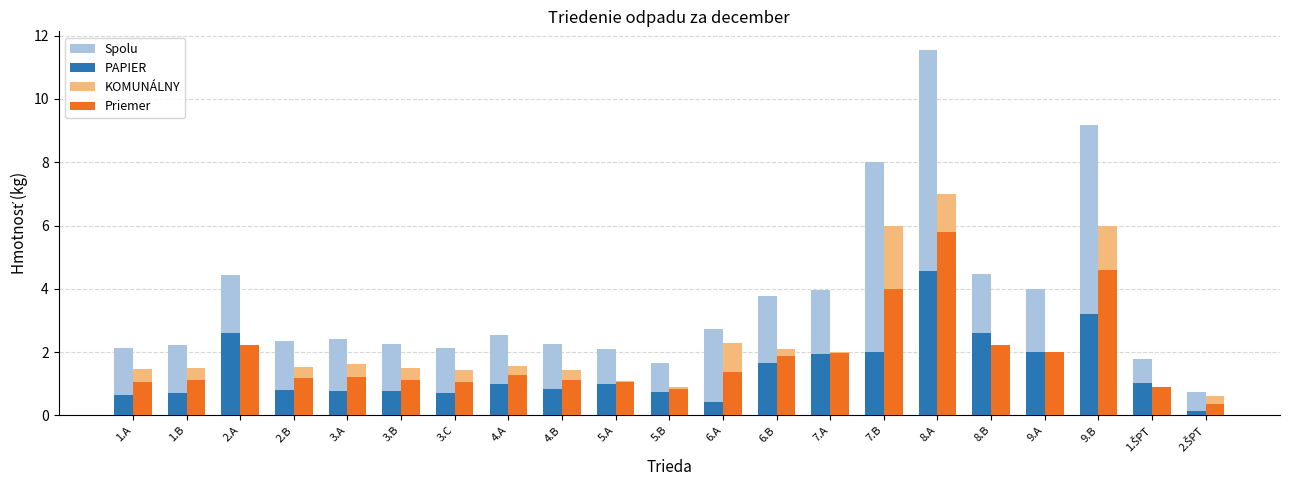

What is the average value of the KOMUNÁLNY series?

2.2